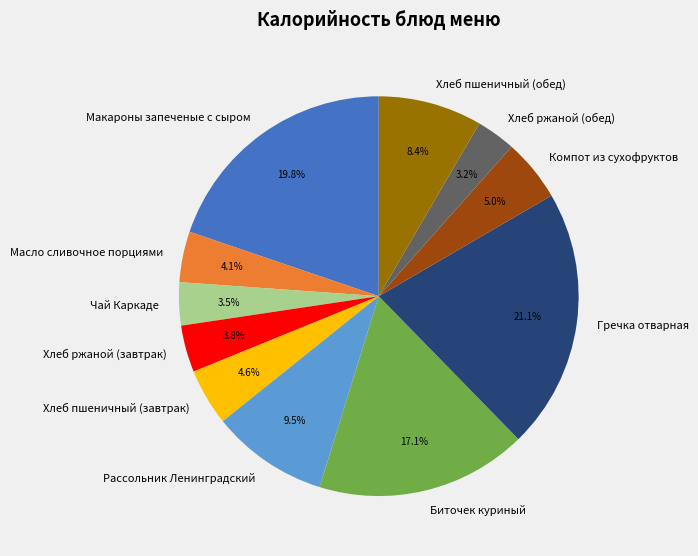

Is there a majority slice in this chart?

No